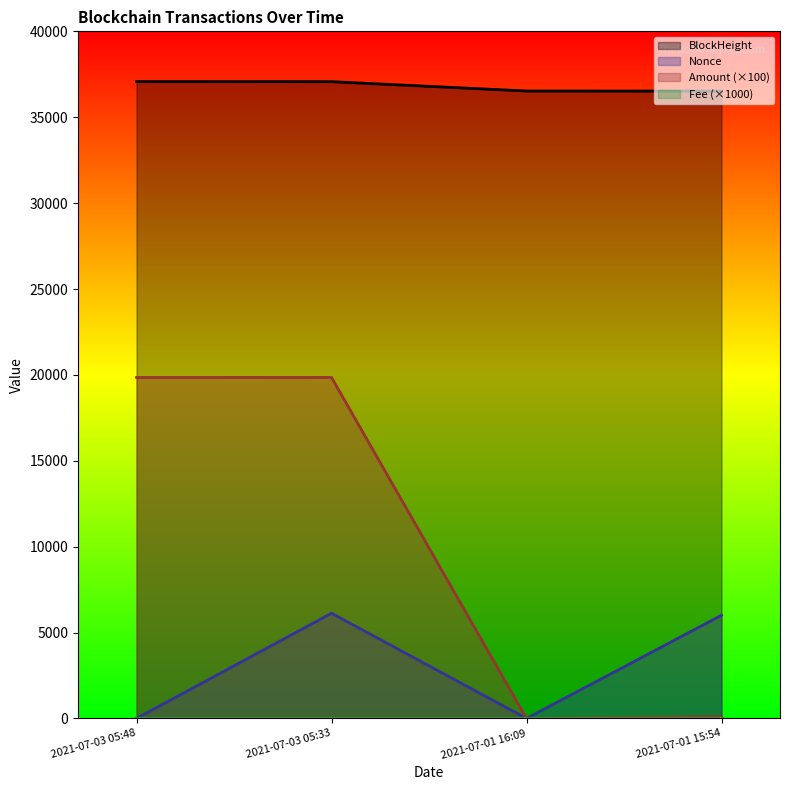

Reading right to left, transcribe all the data shown in this chart.

BlockHeight: 2021-07-01 15:54=36523	2021-07-01 16:09=36526	2021-07-03 05:33=37069	2021-07-03 05:48=37073
Nonce: 2021-07-01 15:54=6007	2021-07-01 16:09=0	2021-07-03 05:33=6124	2021-07-03 05:48=1
Amount: 2021-07-01 15:54=105	2021-07-01 16:09=3	2021-07-03 05:33=19850	2021-07-03 05:48=19848